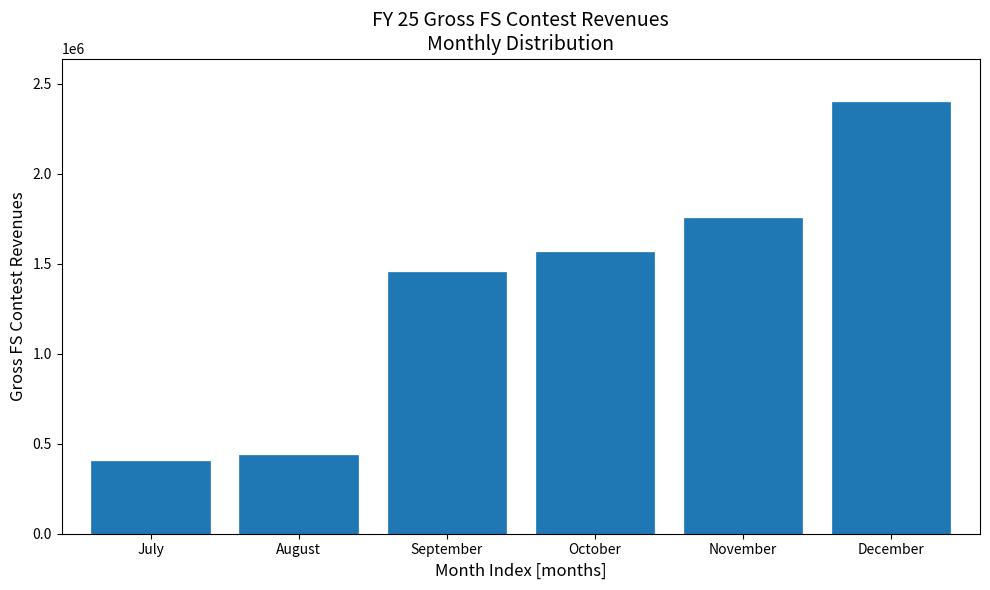

Reading left to right, transcribe all the data shown in this chart.

July=406300	August=435998	September=1451596	October=1567307	November=1752829	December=2399698